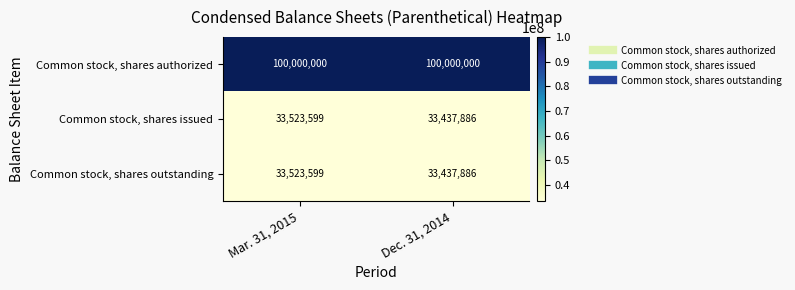

Reading left to right, what are all the values shown in this chart?

Common stock, shares authorized: Mar. 31, 2015=100000000	Dec. 31, 2014=100000000
Common stock, shares issued: Mar. 31, 2015=33523599	Dec. 31, 2014=33437886
Common stock, shares outstanding: Mar. 31, 2015=33523599	Dec. 31, 2014=33437886